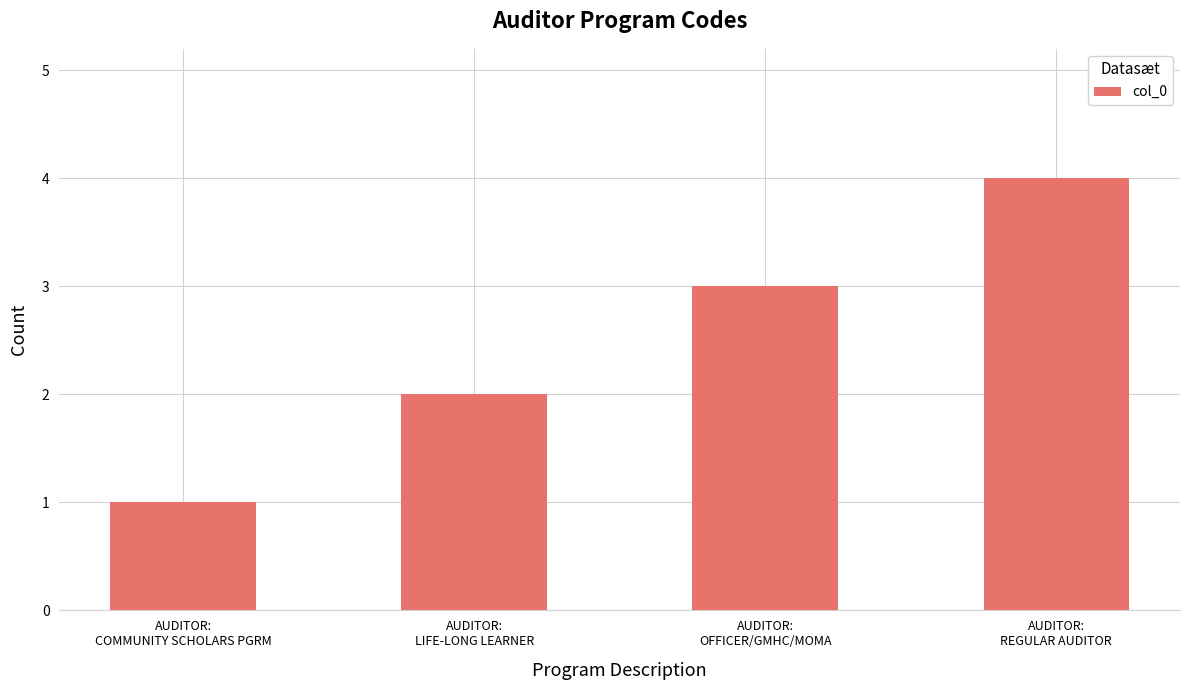

Rank the categories by value from highest to lowest.

AUDITOR:
REGULAR AUDITOR, AUDITOR:
OFFICER/GMHC/MOMA, AUDITOR:
LIFE-LONG LEARNER, AUDITOR:
COMMUNITY SCHOLARS PGRM